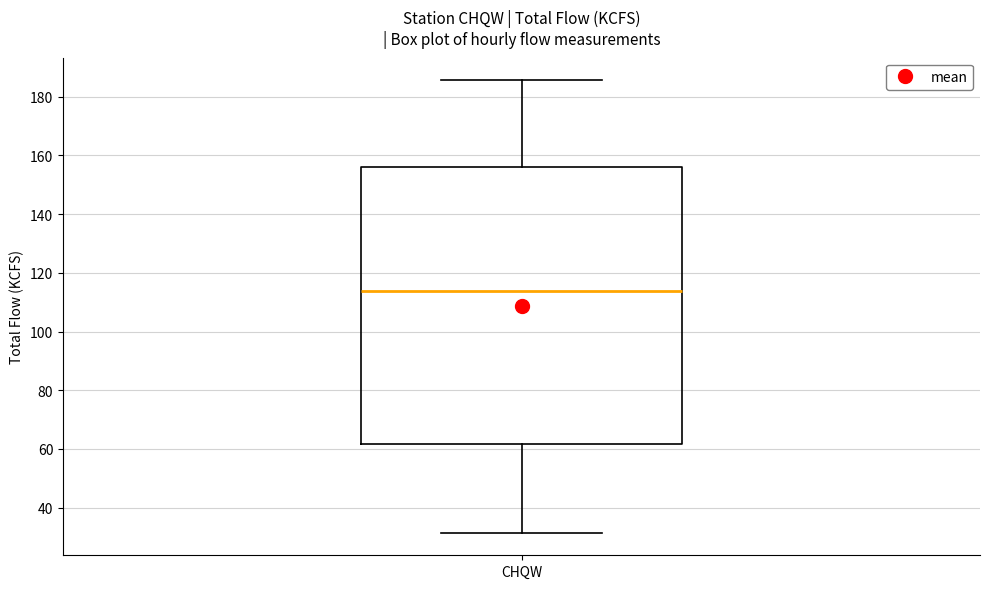

Where is the upper edge of the box for CHQW on the y-axis? The values are not printed on the chart, so give them approximately, as read against the axis.

156